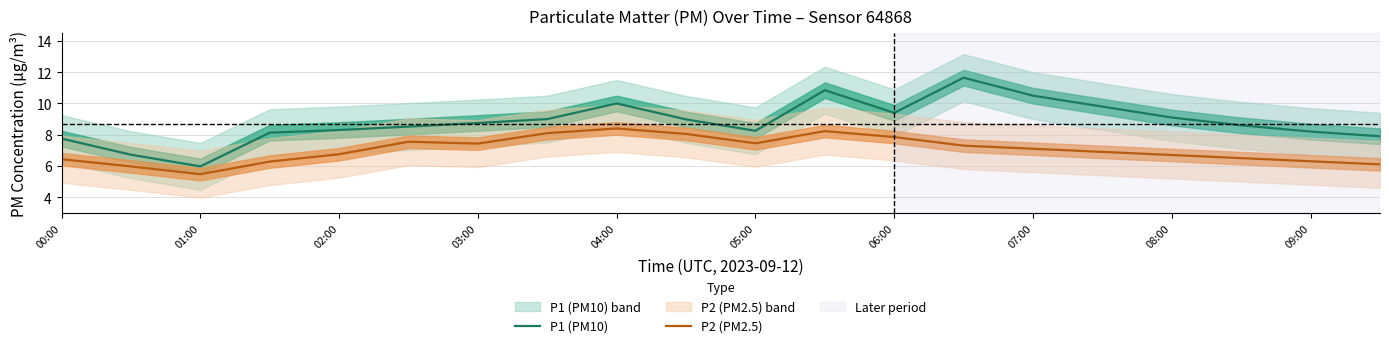

What are all the series names shown in the legend?

P1 (PM10), P2 (PM2.5)